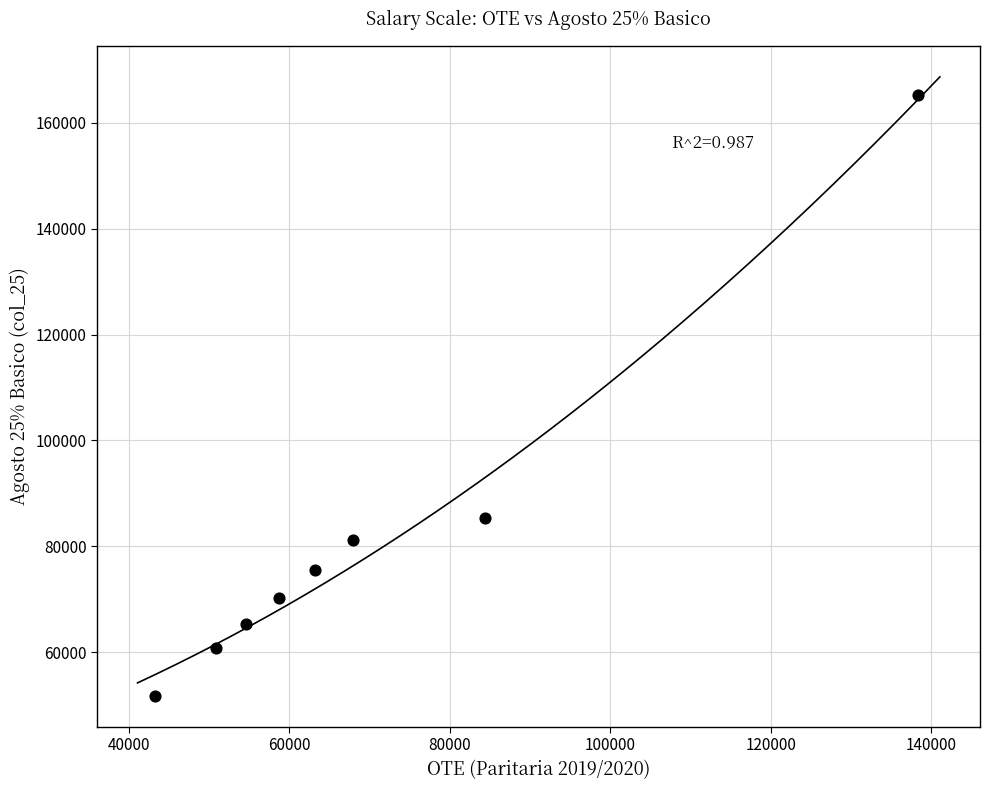

What Y value in the scatter plot is closest to 108460?

85378.8